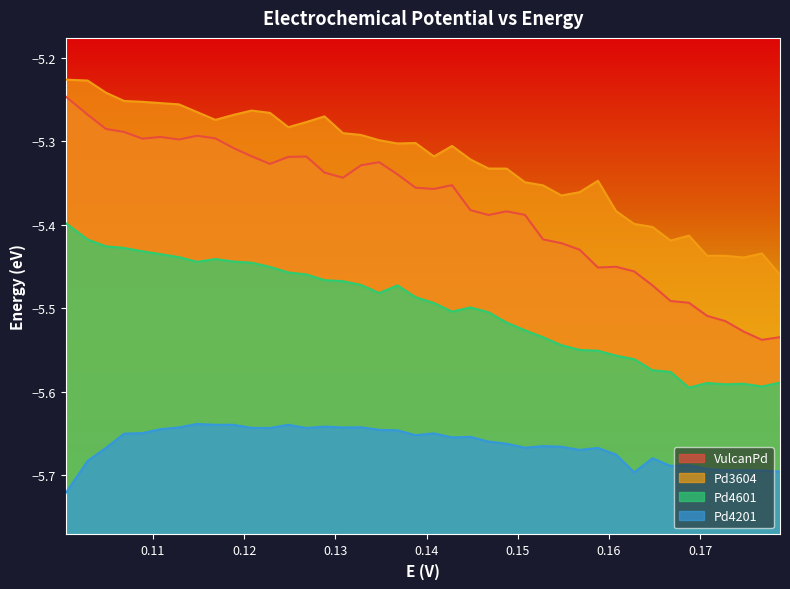

Which series has the largest range (max minus min)?

VulcanPd